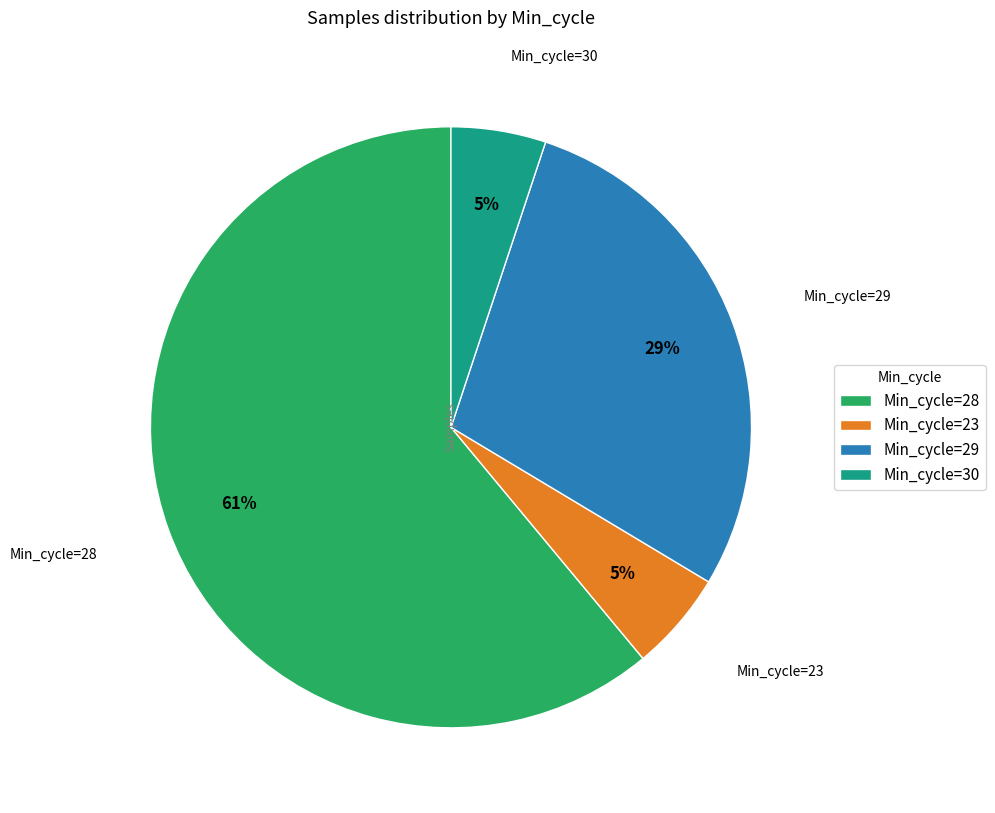

Combined, do Min_cycle=29 and Min_cycle=30 account for over 50%?

No